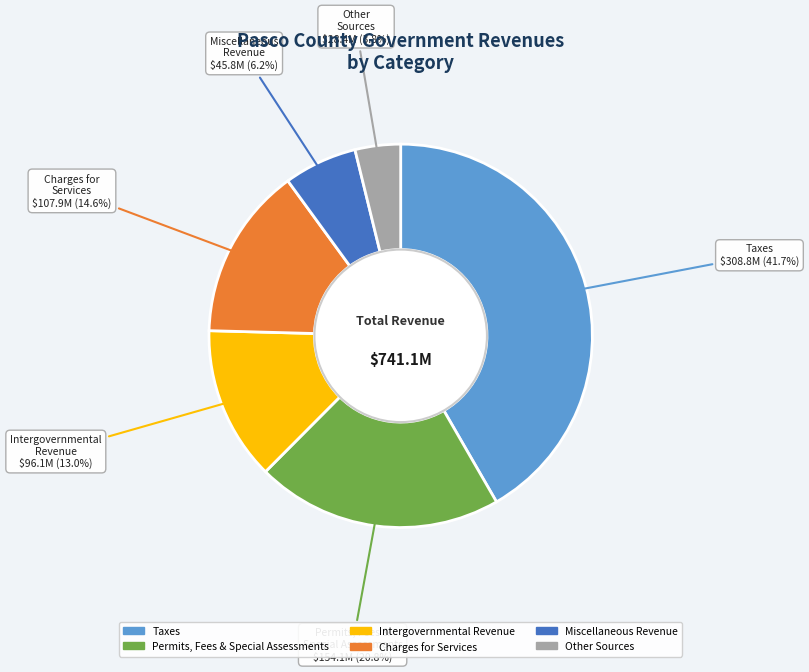

Do Other Sources and Charges for Services together represent more than half of the pie?

No